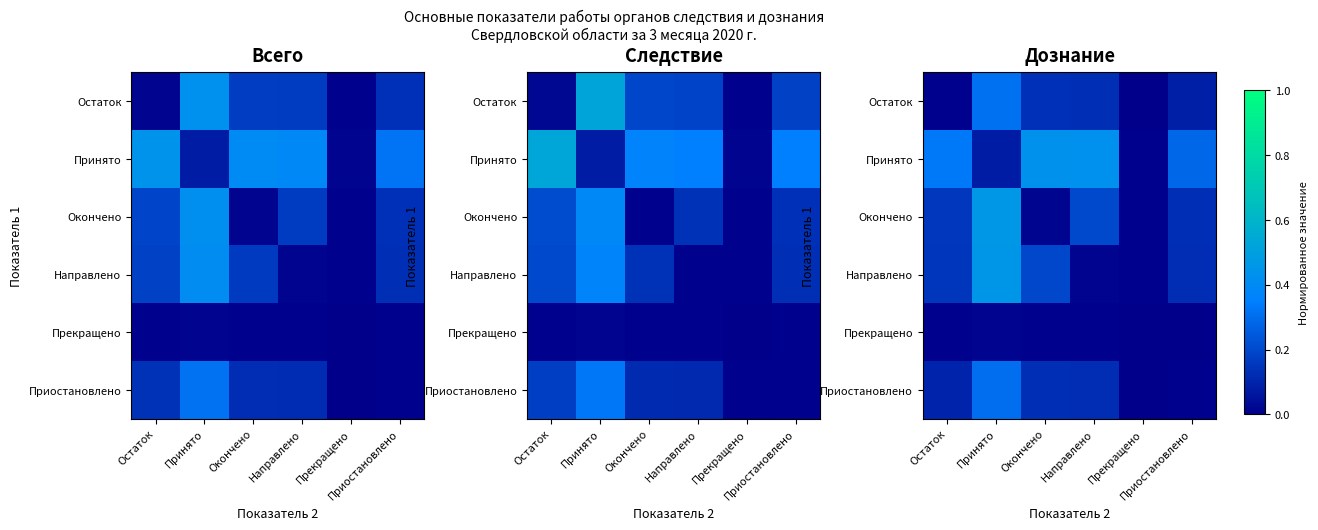

Is it true that Направлено equals 0.0 at Прекращено?

True